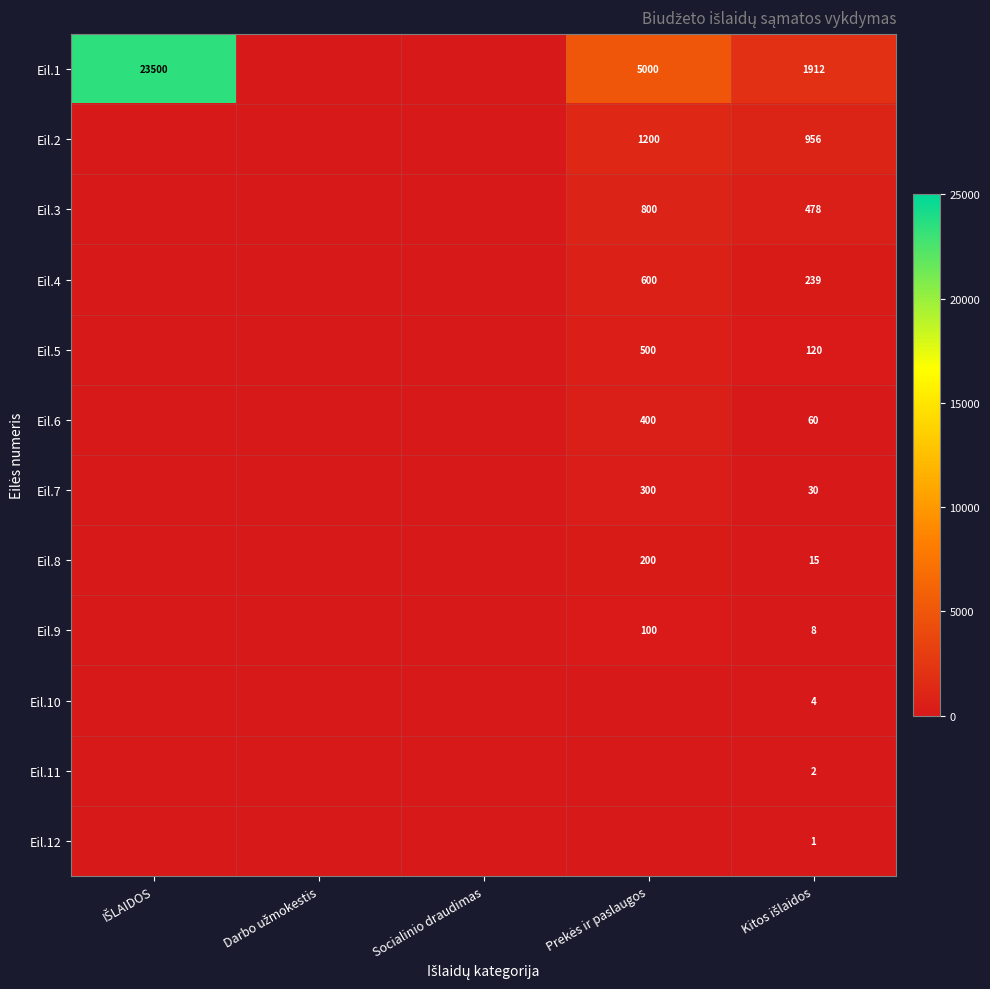

How many series are shown in this chart?

12